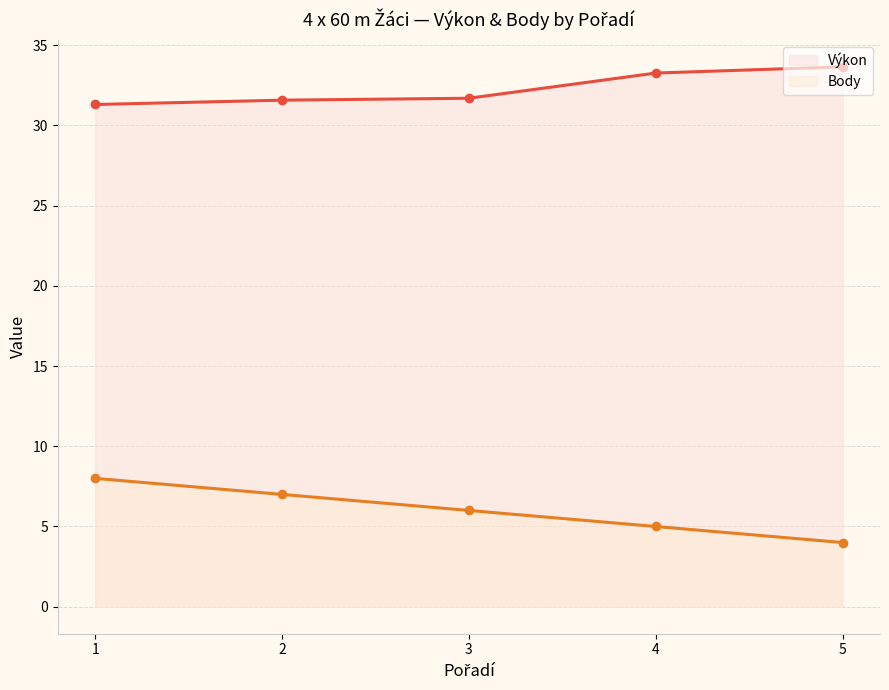

Rank the series by their maximum value, from lowest to highest.

Body (line), Výkon (line)